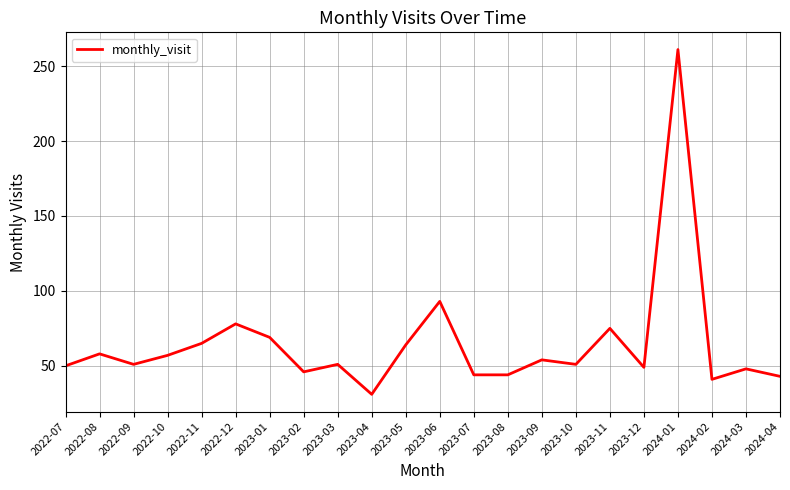

True or false: the data shows 17 at 2023-03.

False